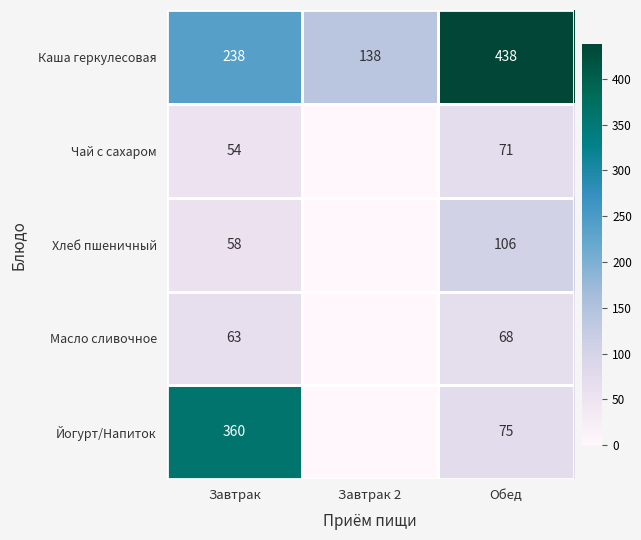

Where is Каша геркулесовая nearest to the value 288?

Завтрак